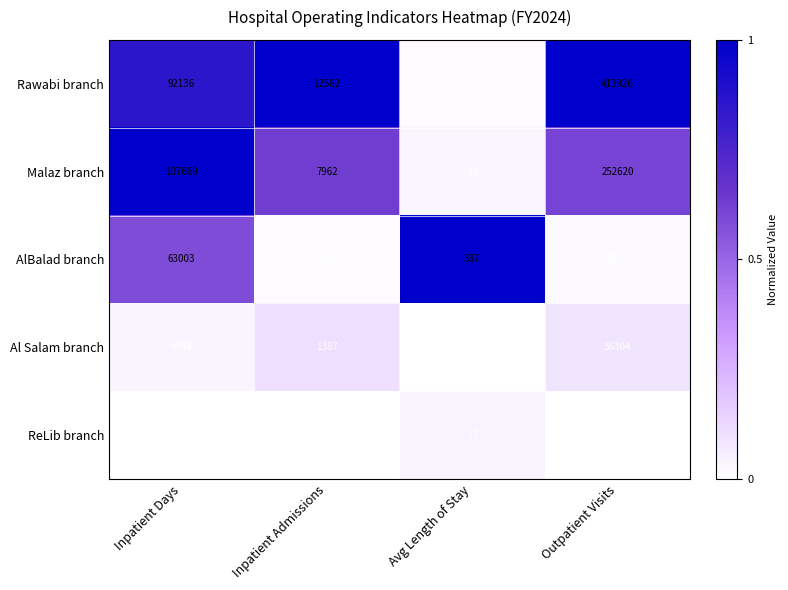

What is the total value across all series at Inpatient Days?

267718.0